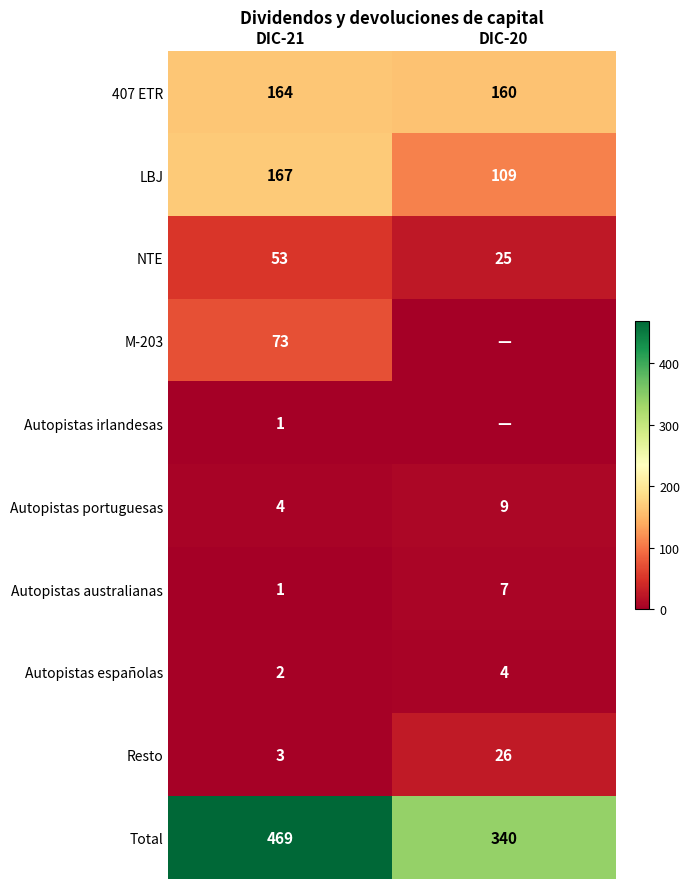

What is the sum of the Resto values at DIC-21 and DIC-20?

29